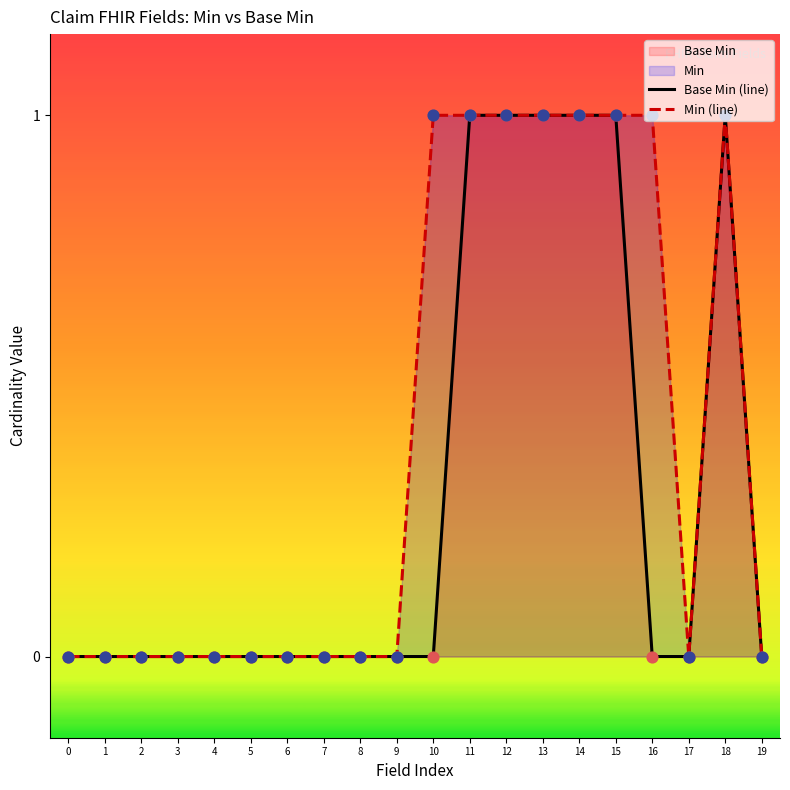

Which series reaches the minimum Y coordinate?

Base Min (line)